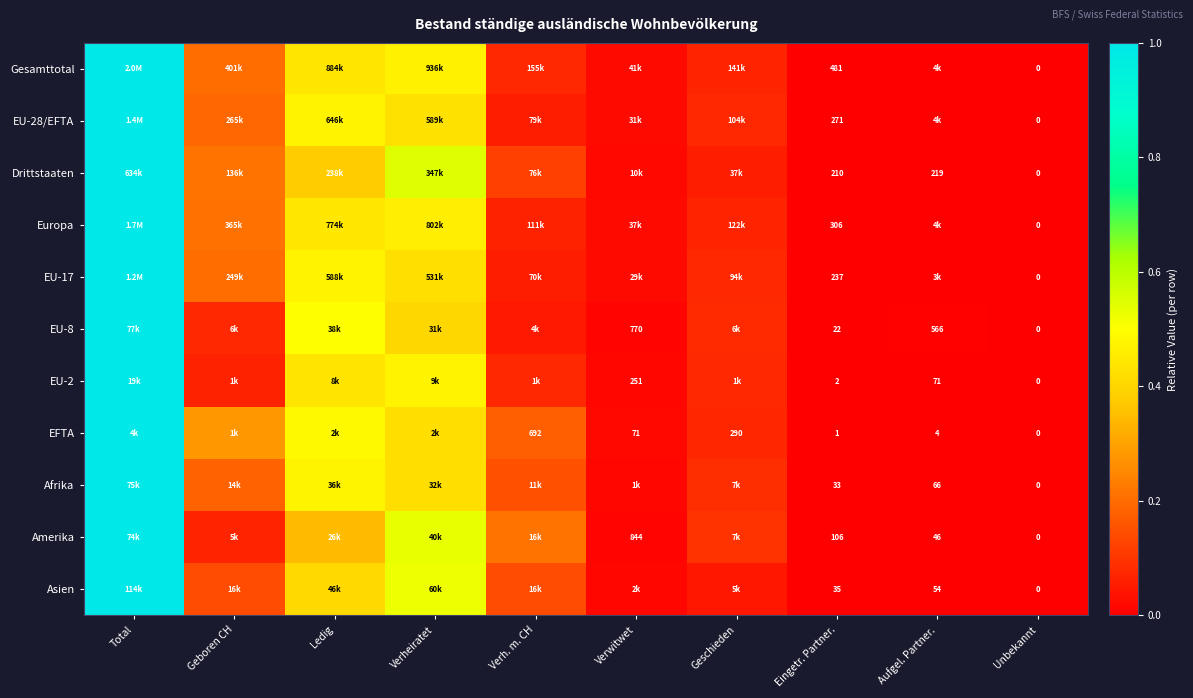

How many distinct data groups are displayed?

11